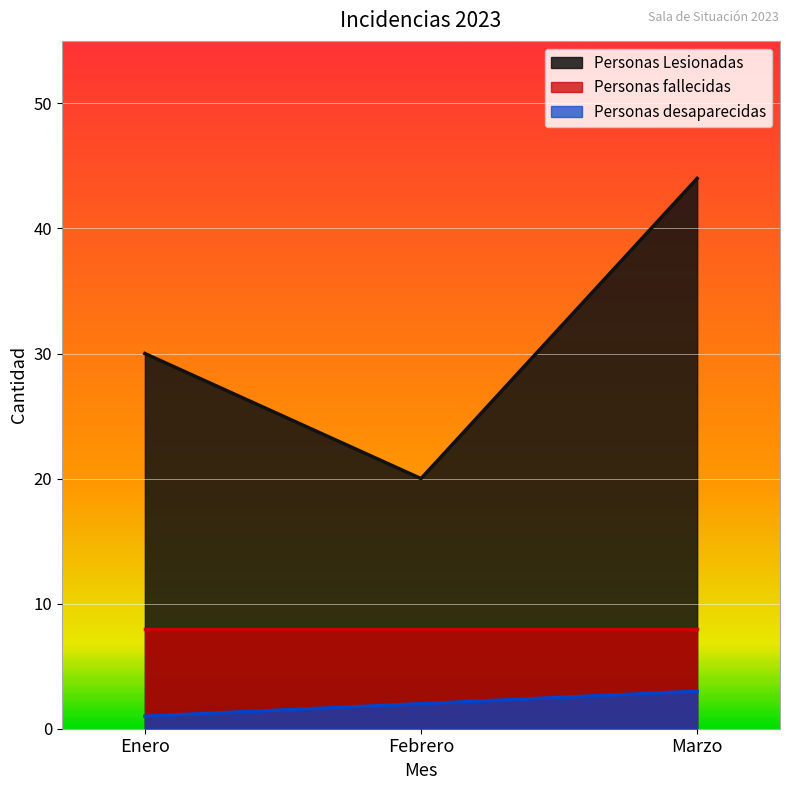

What is the average value of the Personas desaparecidas series?

2